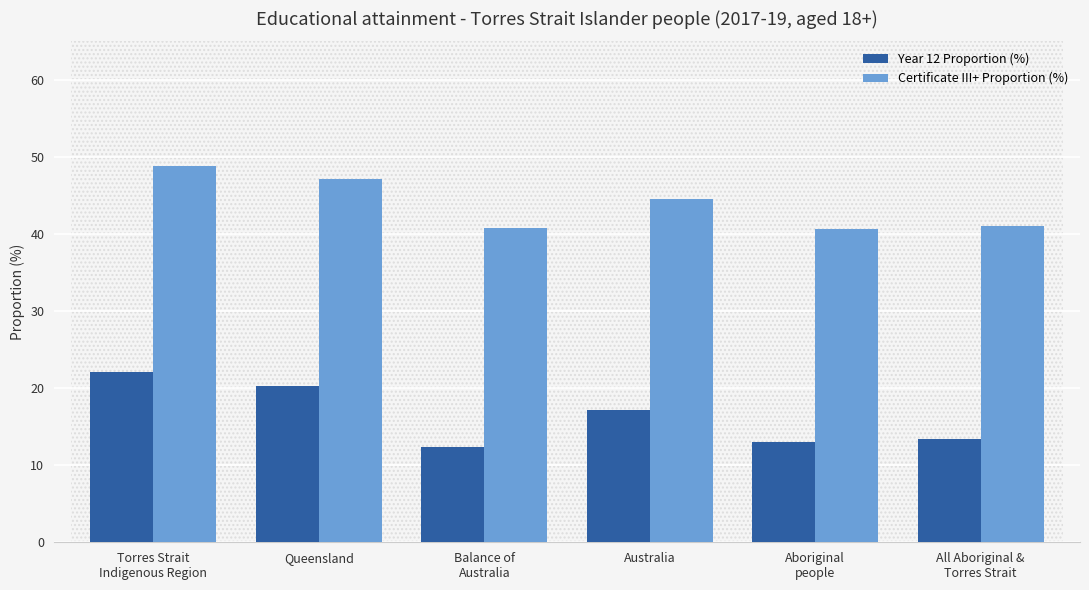

At how many categories does at least one series exceed 16?

6